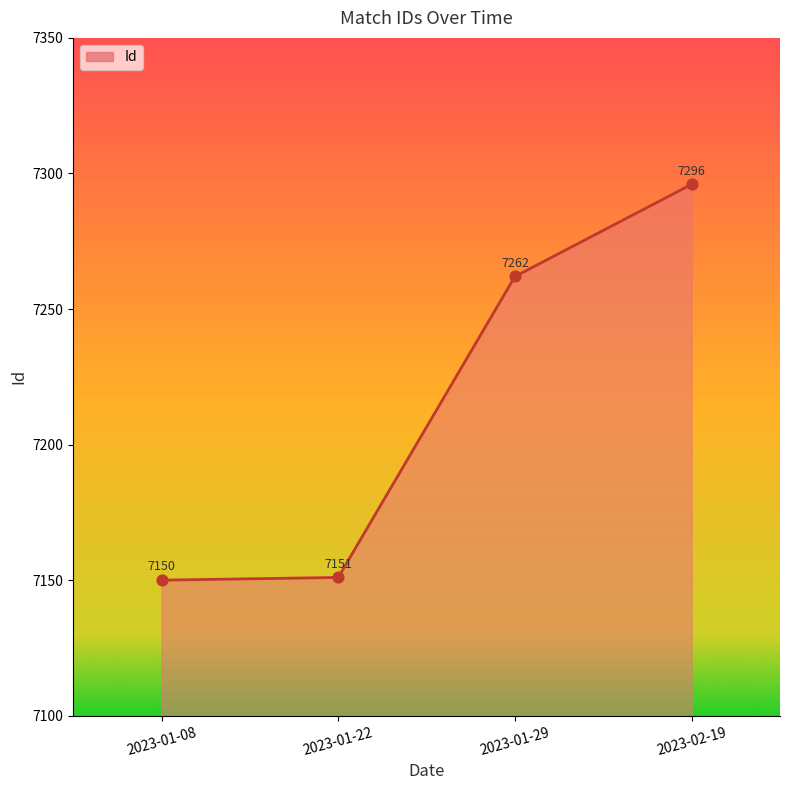

Between 2023-01-08 and 2023-01-29, which is larger?

2023-01-29